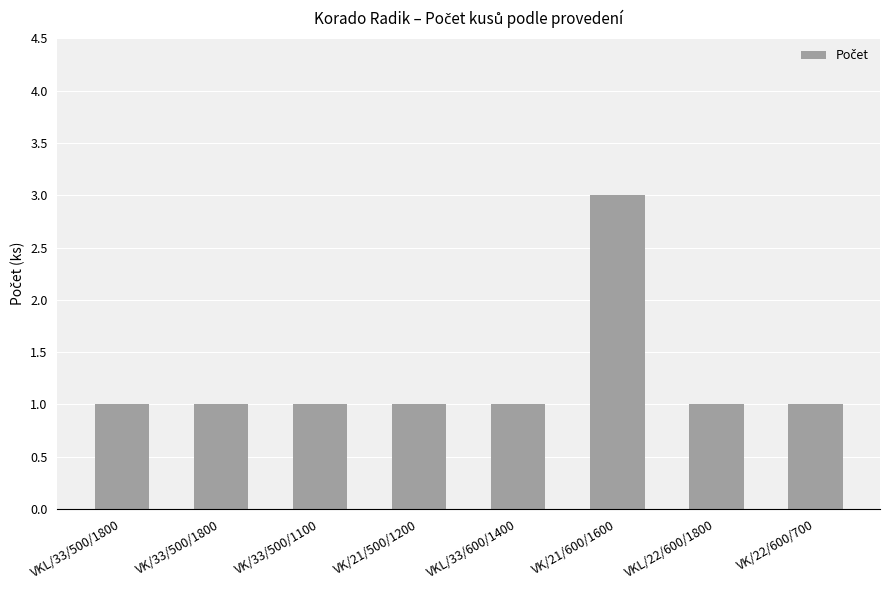

How many data points does each series have?

8